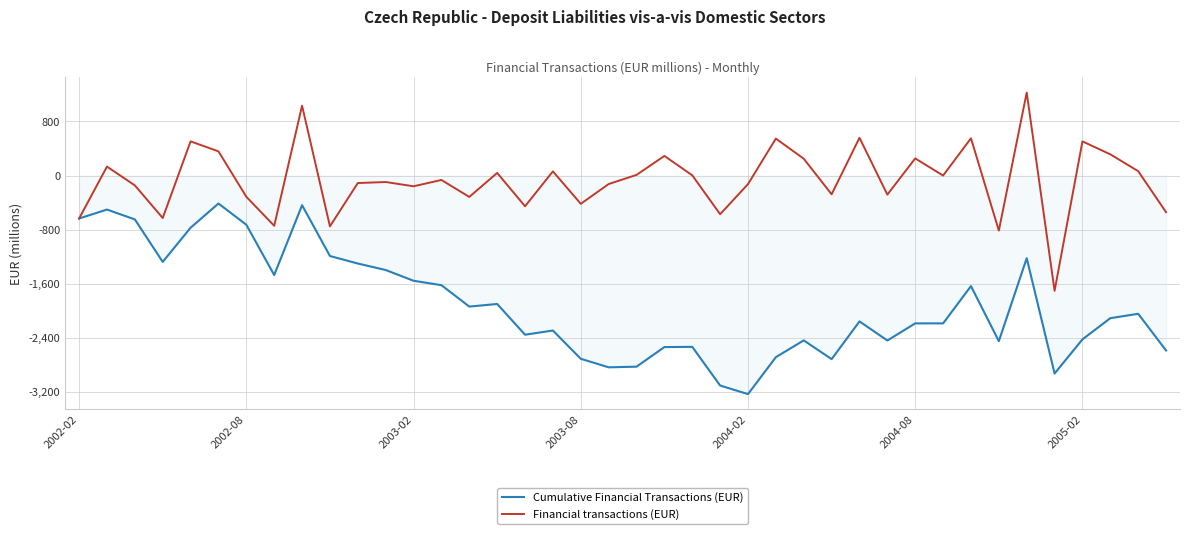

What is the maximum value for Financial transactions (EUR)?

1227.1